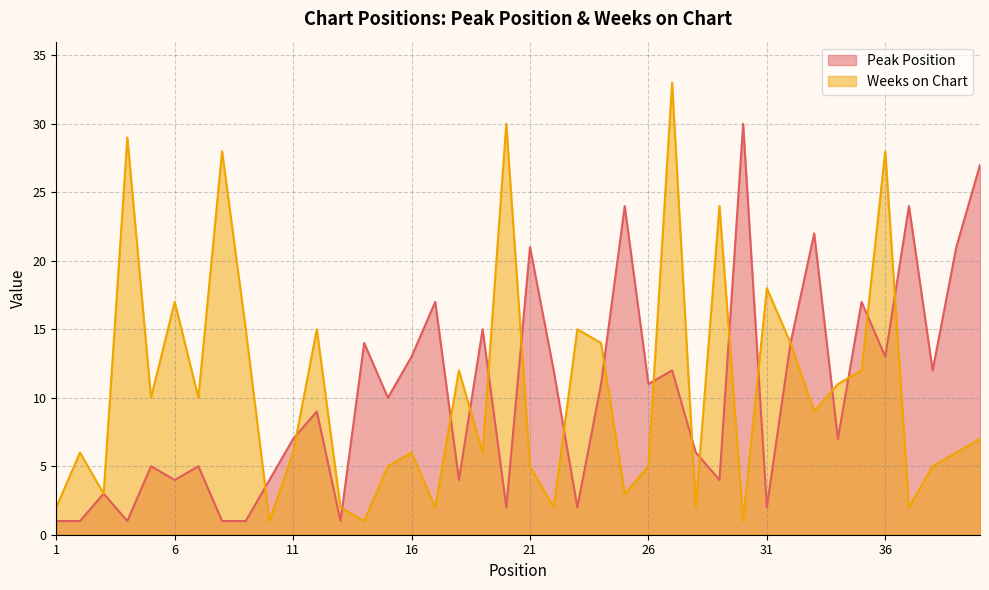

Which series has the largest total across all categories?

Weeks on Chart